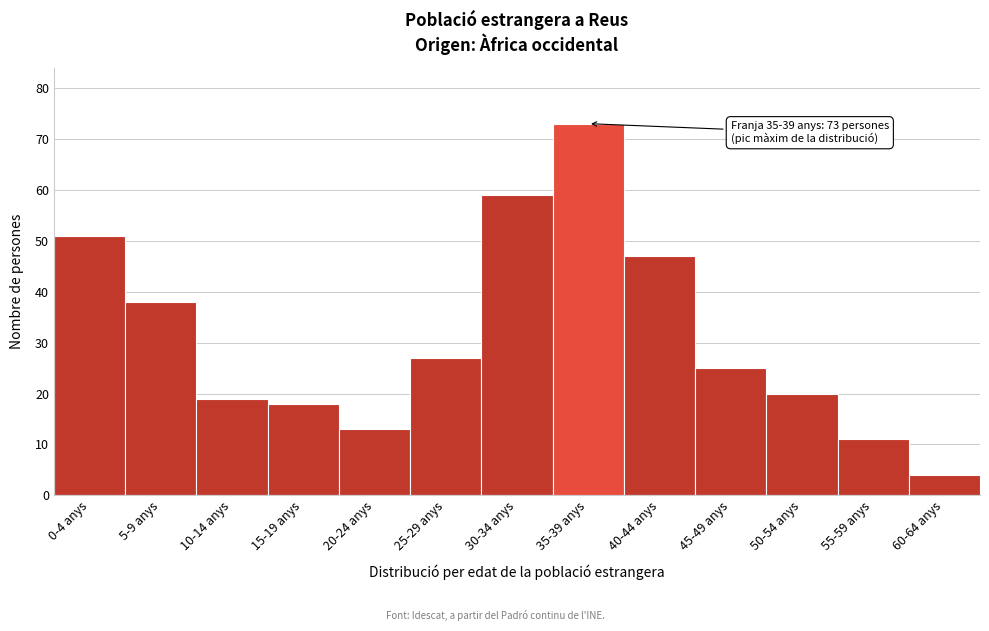

Reading left to right, extract all data points from this chart.

0-4 anys=51	5-9 anys=38	10-14 anys=19	15-19 anys=18	20-24 anys=13	25-29 anys=27	30-34 anys=59	35-39 anys=73	40-44 anys=47	45-49 anys=25	50-54 anys=20	55-59 anys=11	60-64 anys=4